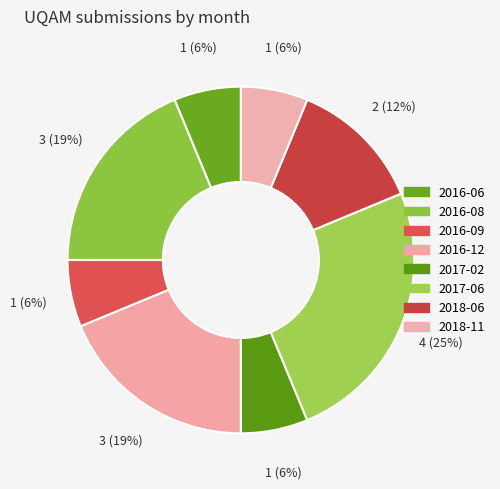

Between 2018-11 and 2018-06, which is larger?

2018-06